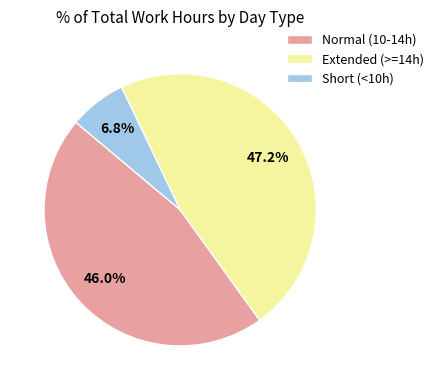

Combined, do Extended (>=14h) and Normal (10-14h) account for over 50%?

Yes